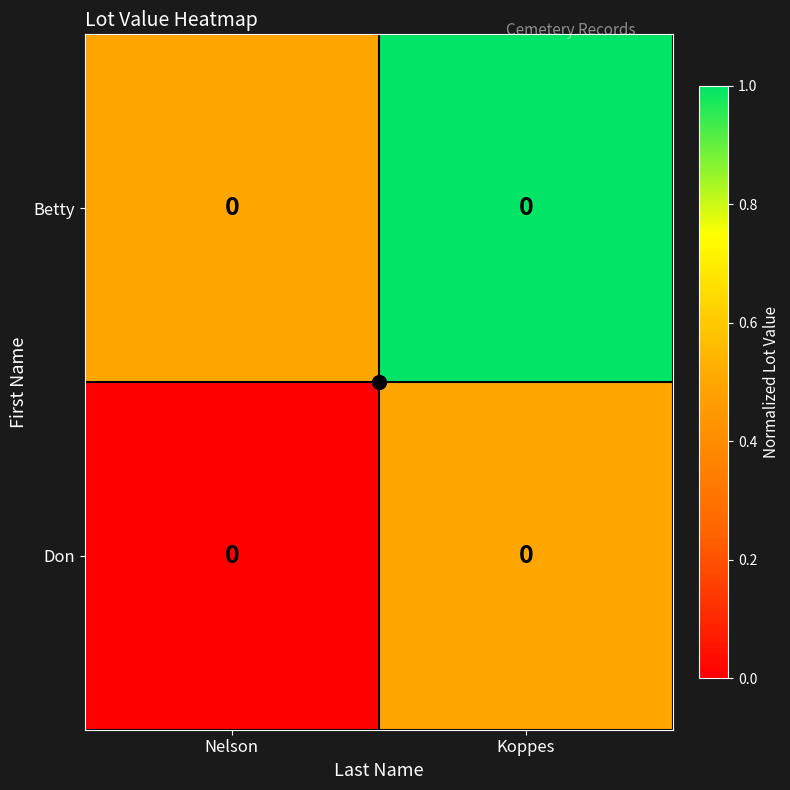

Reading right to left, transcribe all the data shown in this chart.

Don: Koppes=0.0	Nelson=0.0
Betty: Koppes=0.0	Nelson=0.0